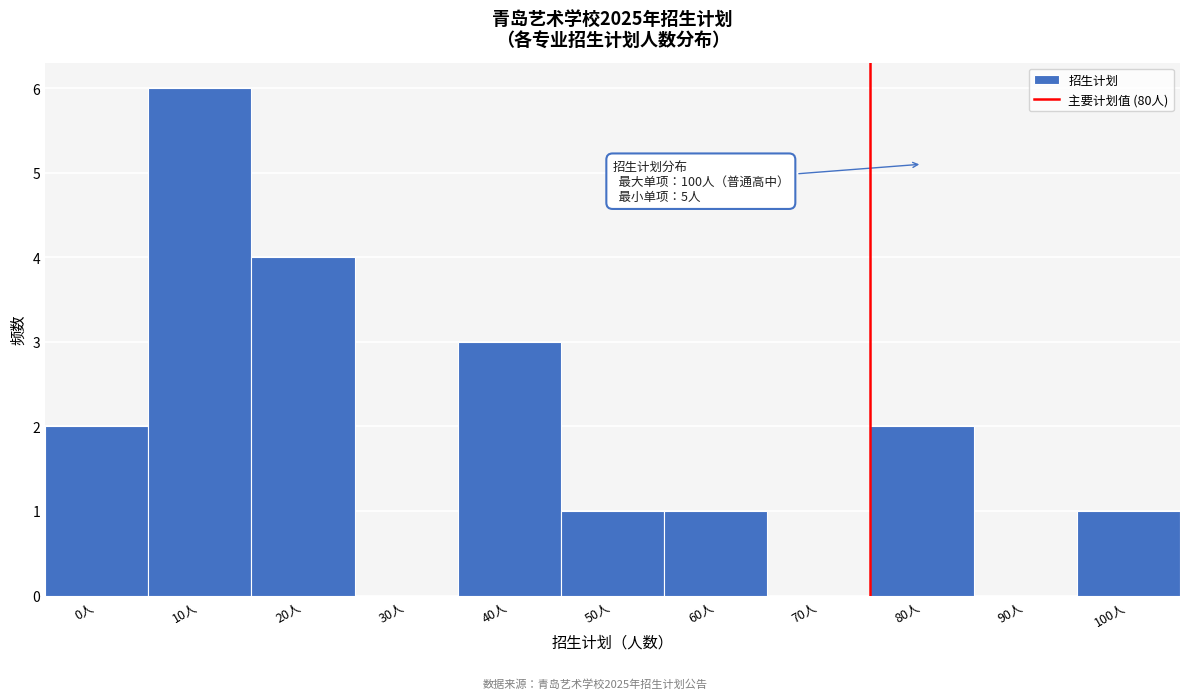

Reading right to left, what are all the values shown in this chart?

100人=1	90人=0	80人=2	70人=0	60人=1	50人=1	40人=3	30人=0	20人=4	10人=6	0人=2